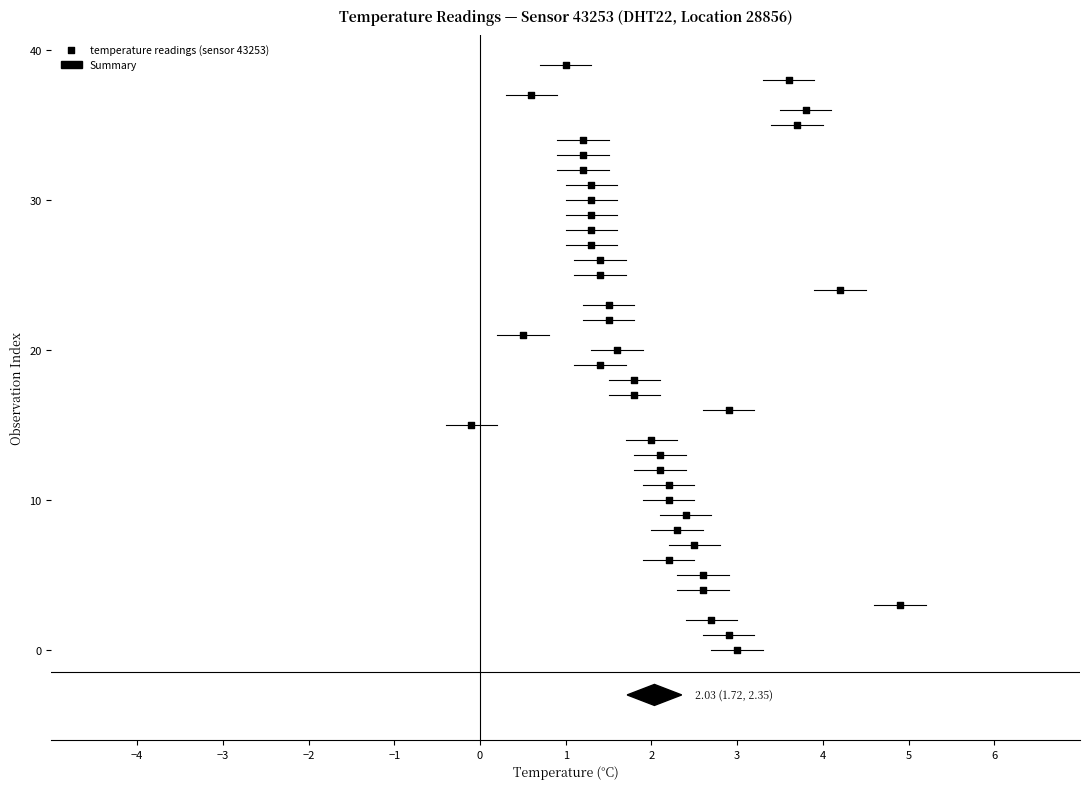

What is the range of Y values (max minus min)?

39